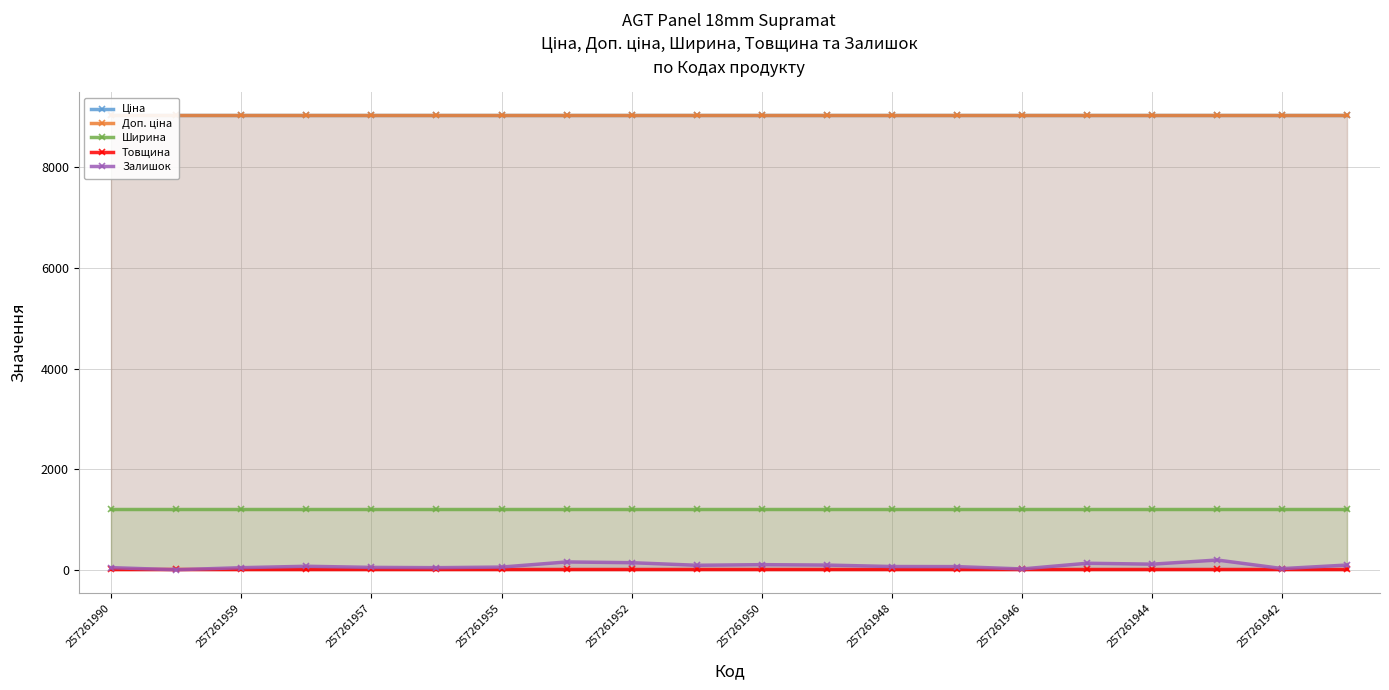

What is the difference between the second highest and second lowest values in the Залишок series?

139